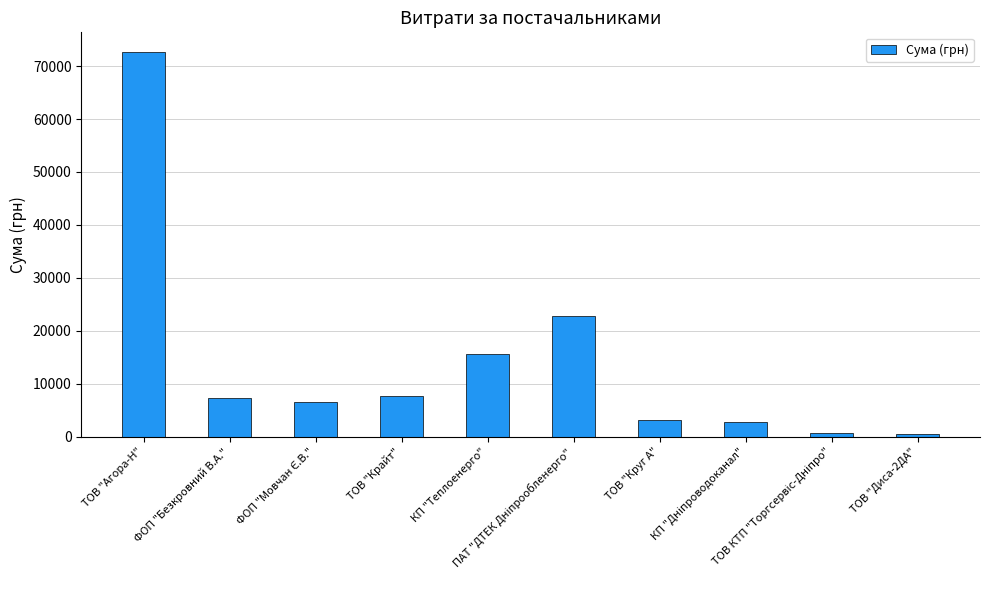

What is the greatest value displayed?

72746.6